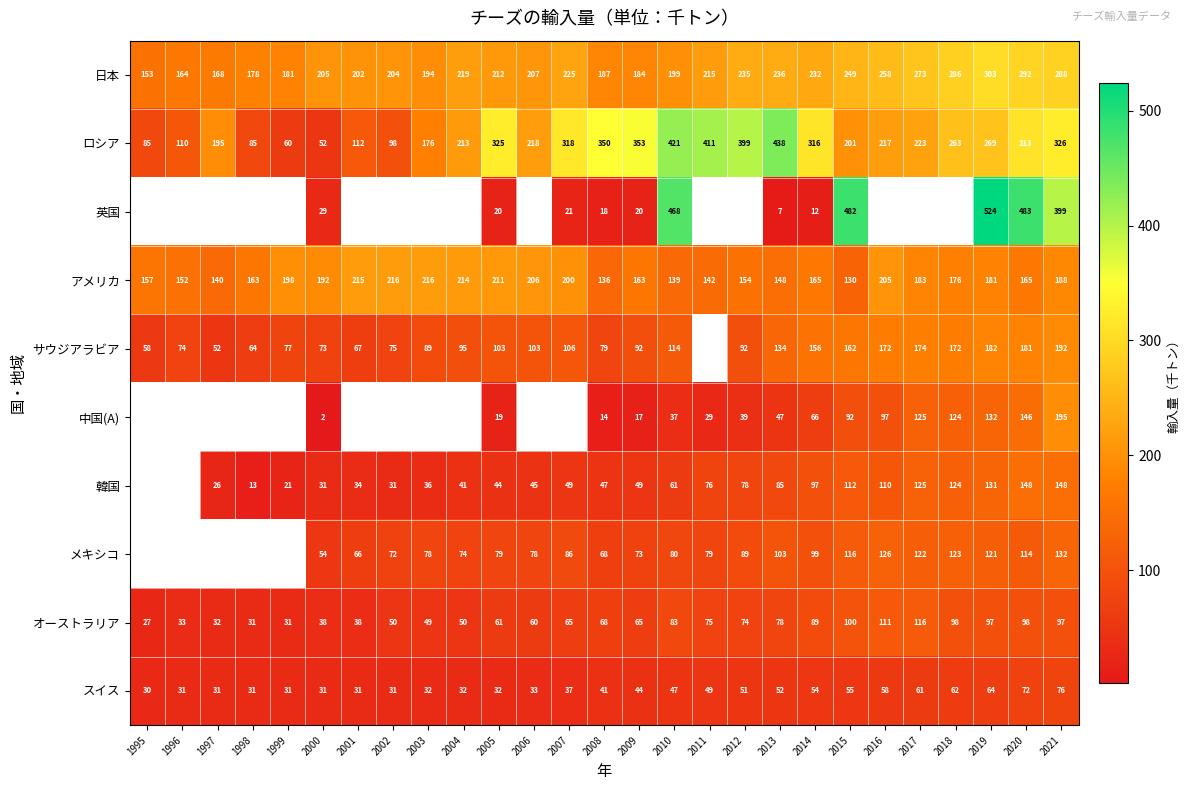

What is the spread (max minus min) of values at 2021?

323